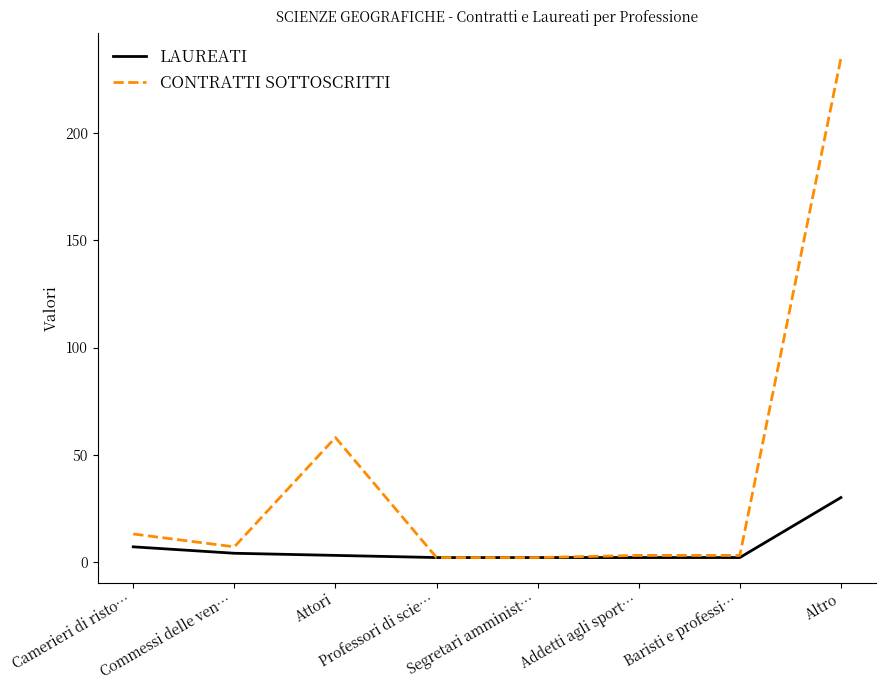

Where is CONTRATTI SOTTOSCRITTI nearest to the value 118?

Attori